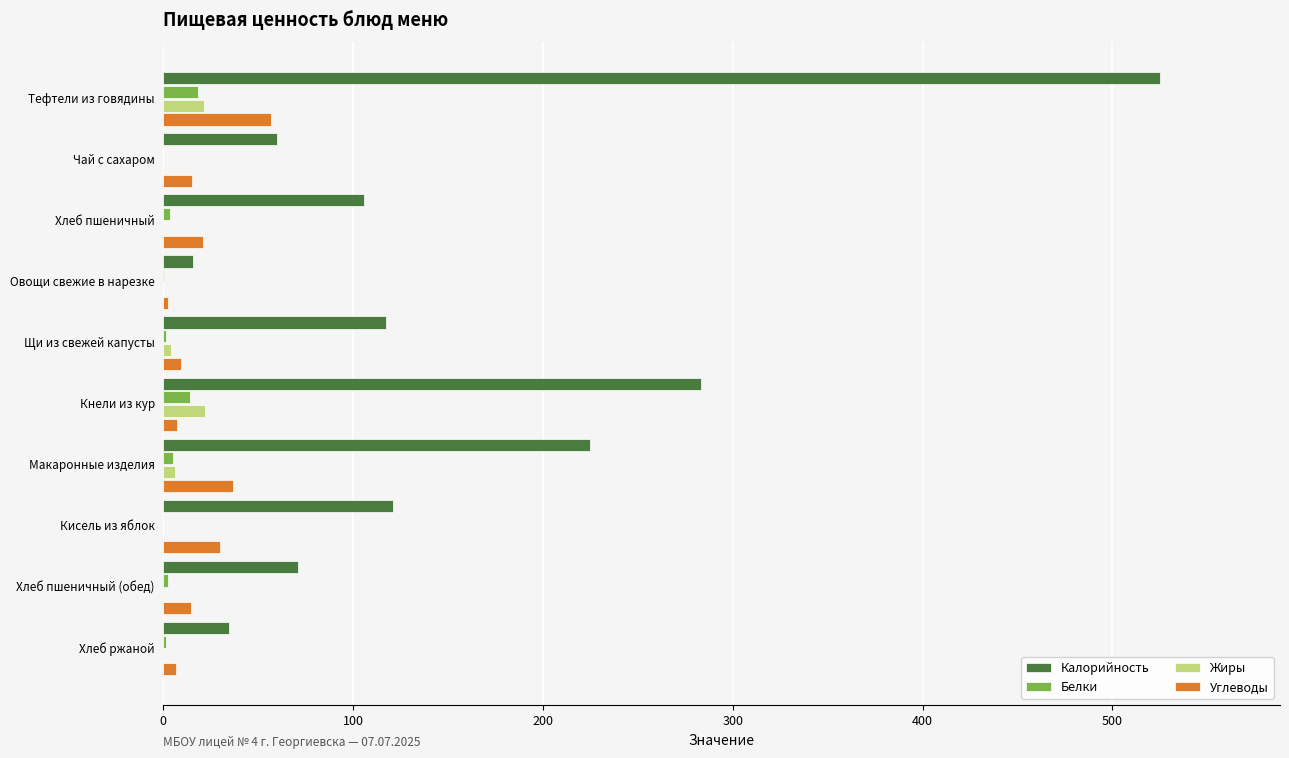

Which series changed the most between Кисель из яблок and Хлеб пшеничный (обед)?

Калорийность